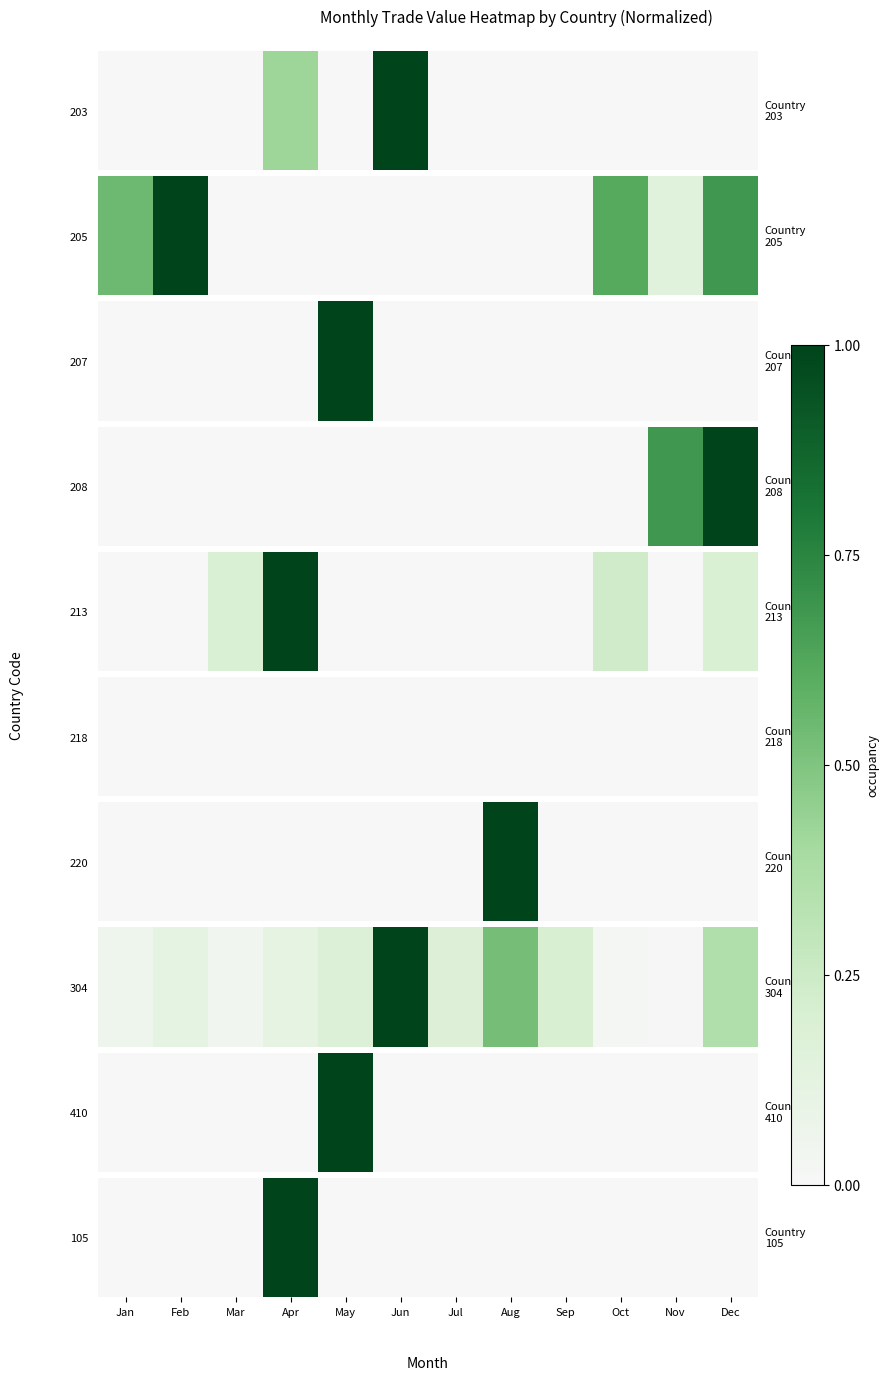

True or false: the data shows 0 at Jul.

False